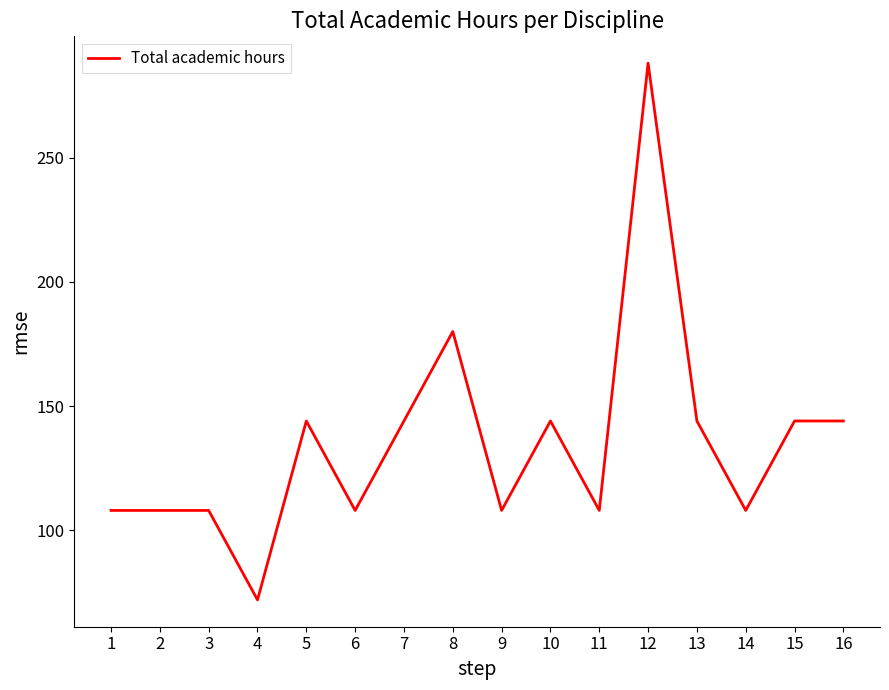

How many values are between 108 and 144?

13